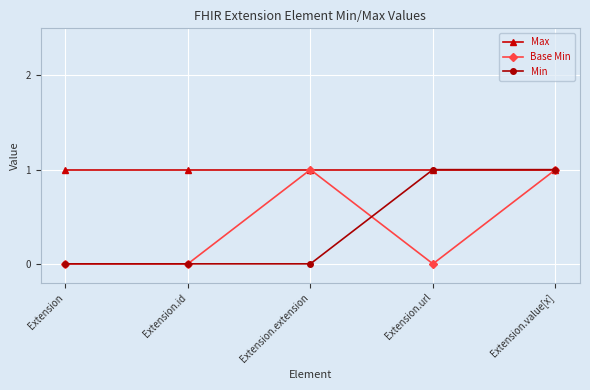

What position from the left is Extension.url?

4